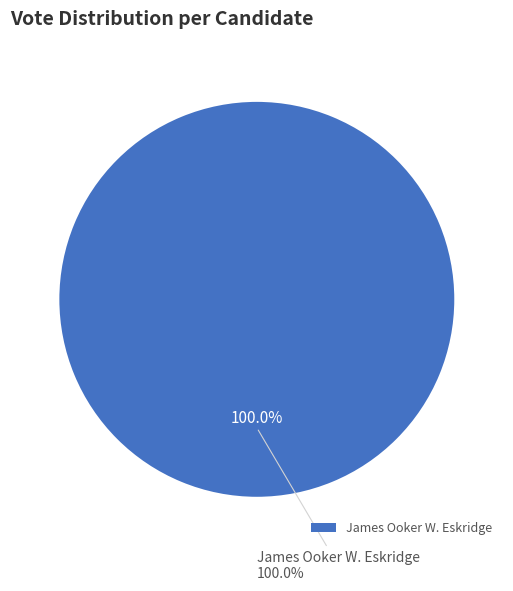

To the nearest percent, what percentage of the pie is James Ooker W. Eskridge?

100%